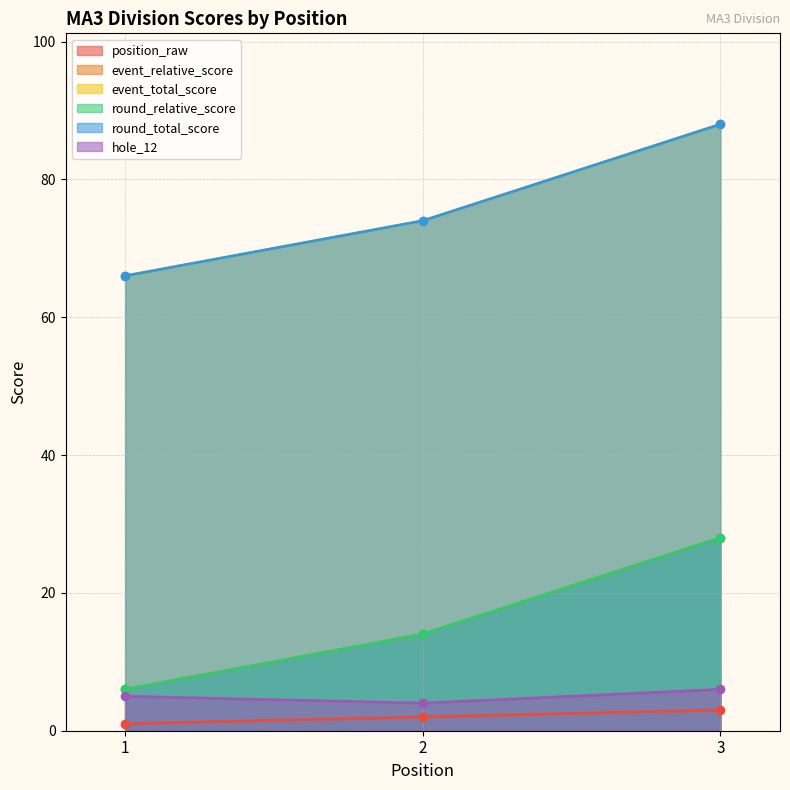

Which series changed the most between 1 and 2?

event_relative_score